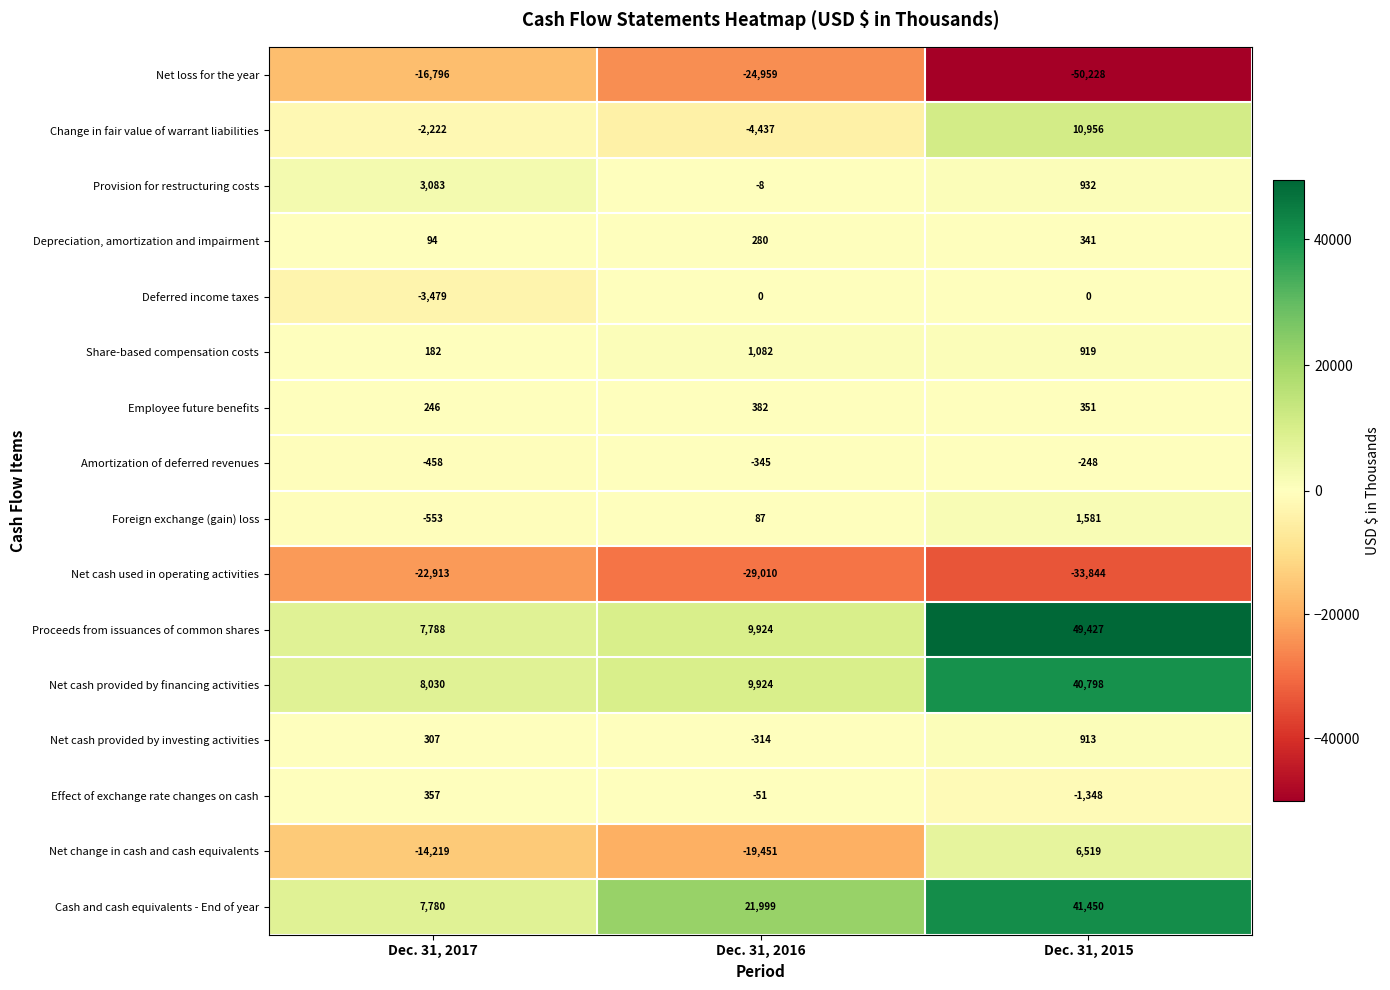

What is the spread (max minus min) of values at Dec. 31, 2017?

30943